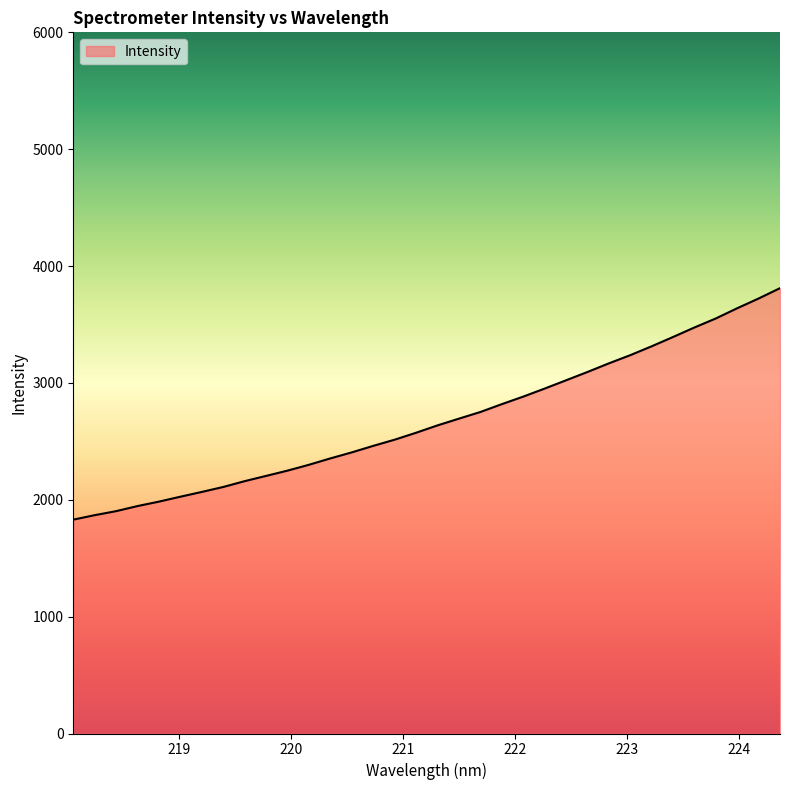

What is the sum of all values?

91120.4